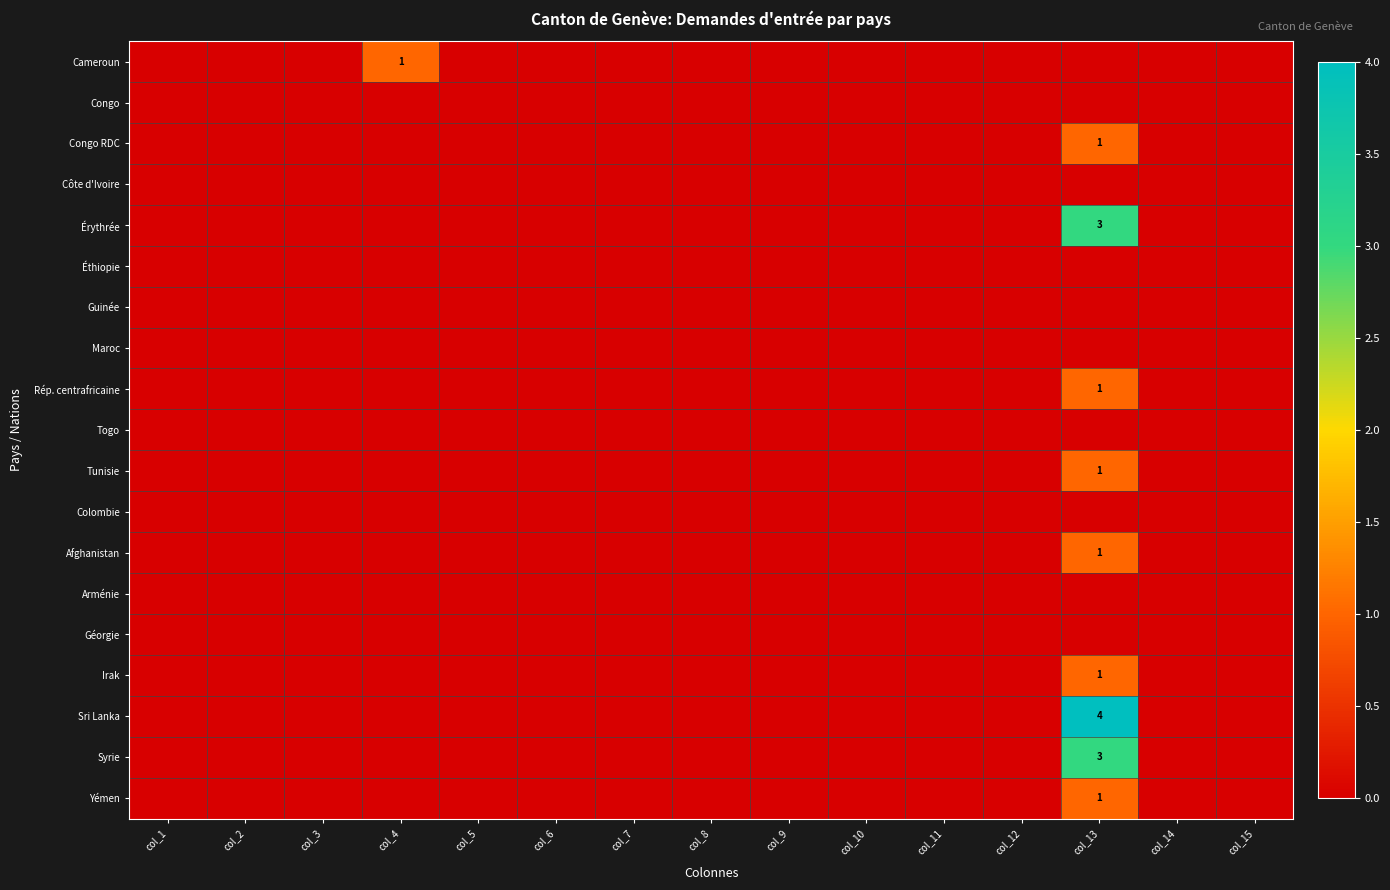

How many categories are shown in the chart?

15